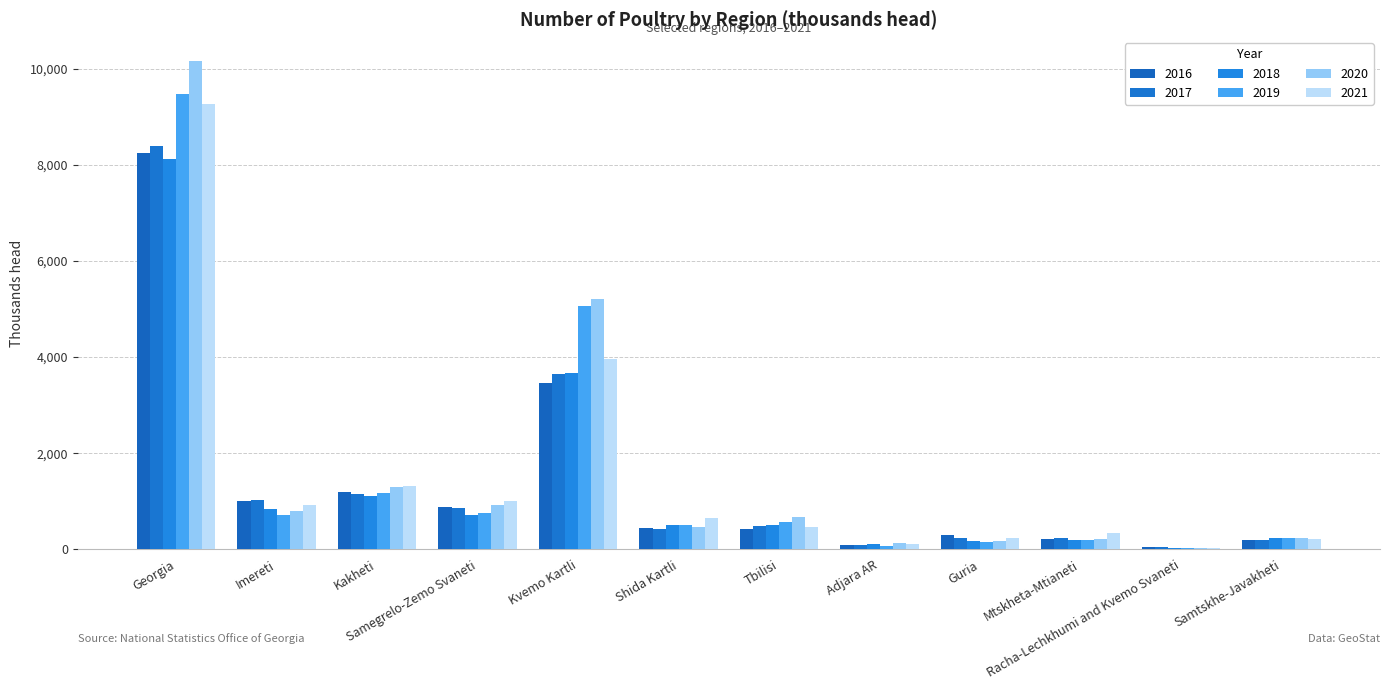

How many groups of bars are there?

12